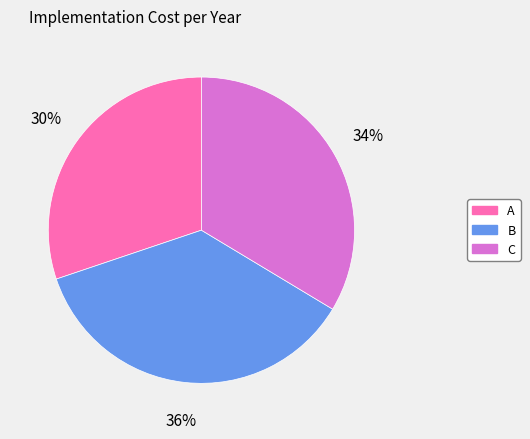

Is the sum of B and C greater than half?

Yes